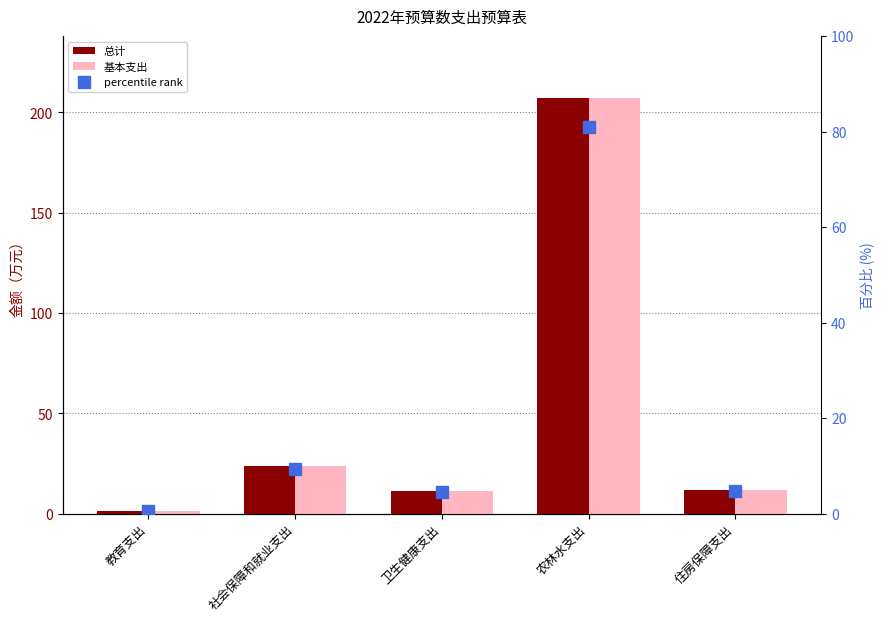

What is the label of the 1st bar from the right?

住房保障支出